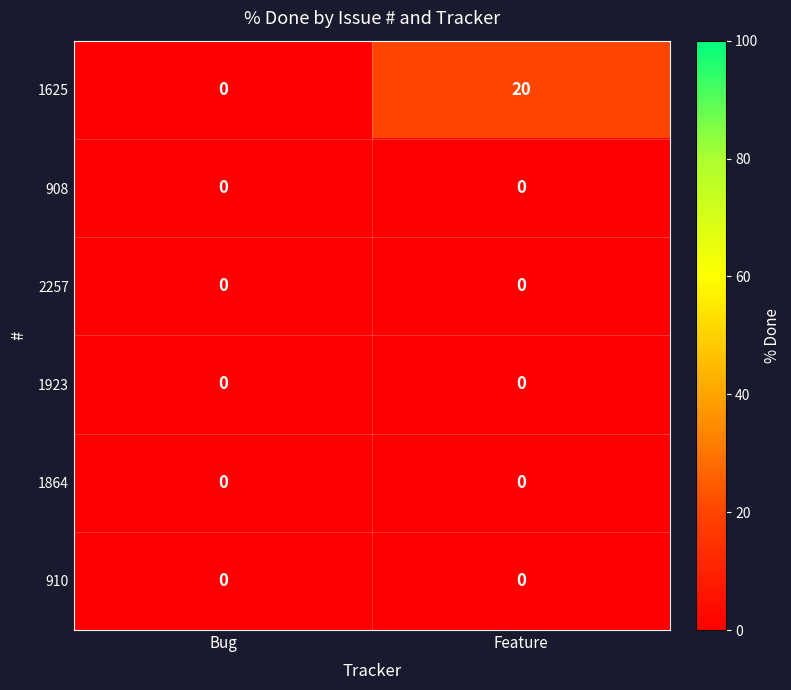

Which series changed the most between Bug and Feature?

1625